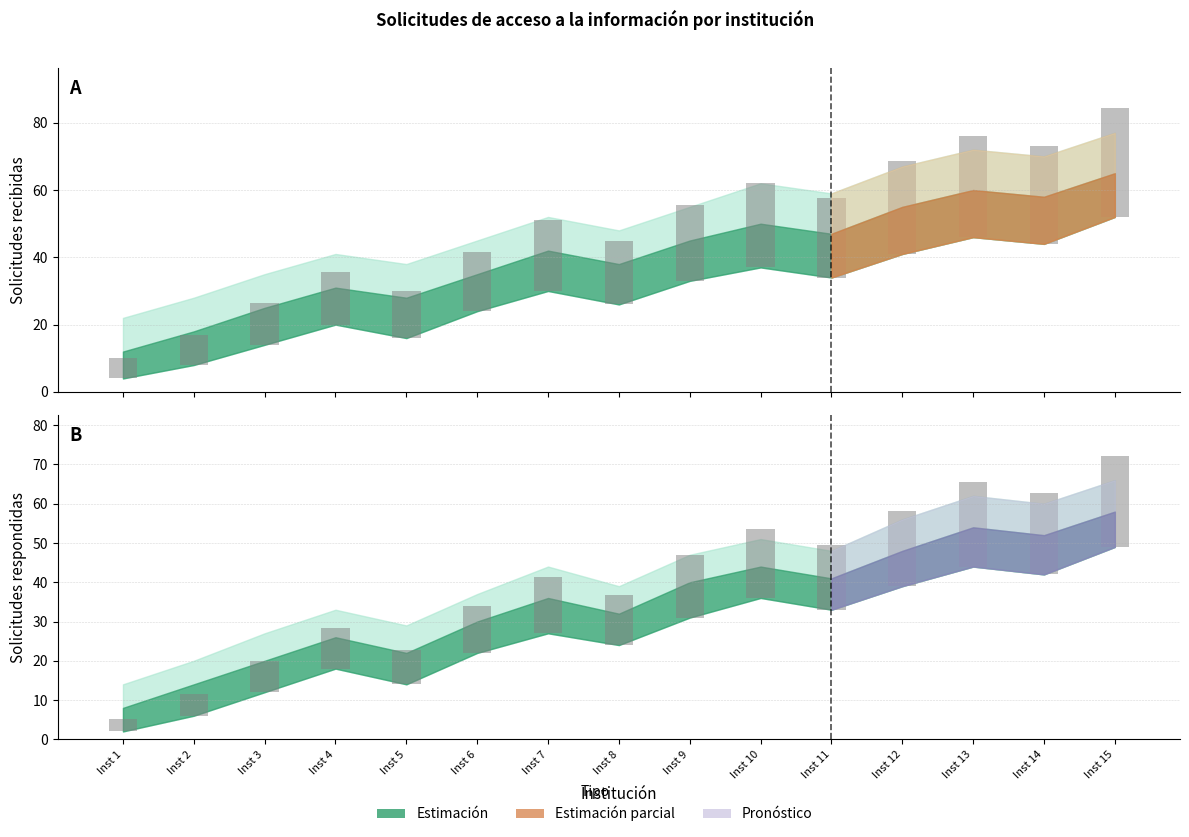

At which category is the sum across all series the highest?

Inst 15